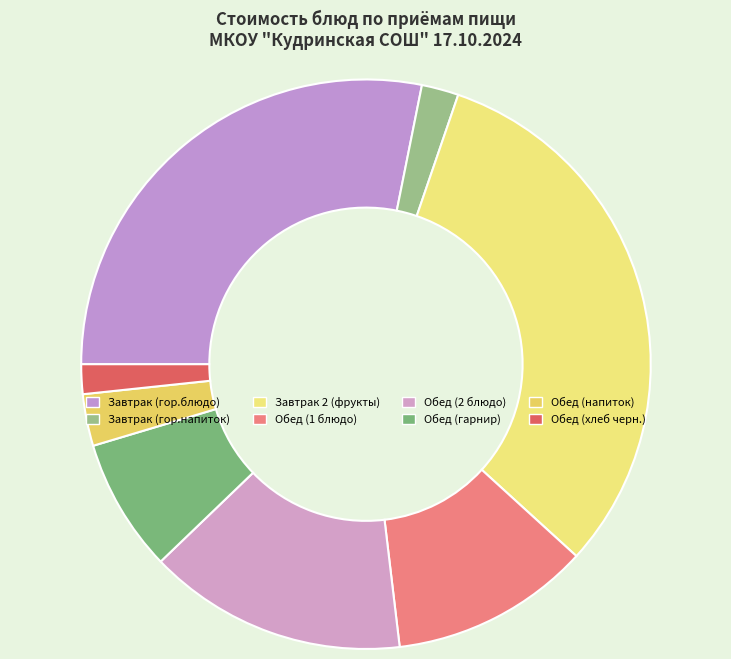

How many segments does this pie chart have?

8